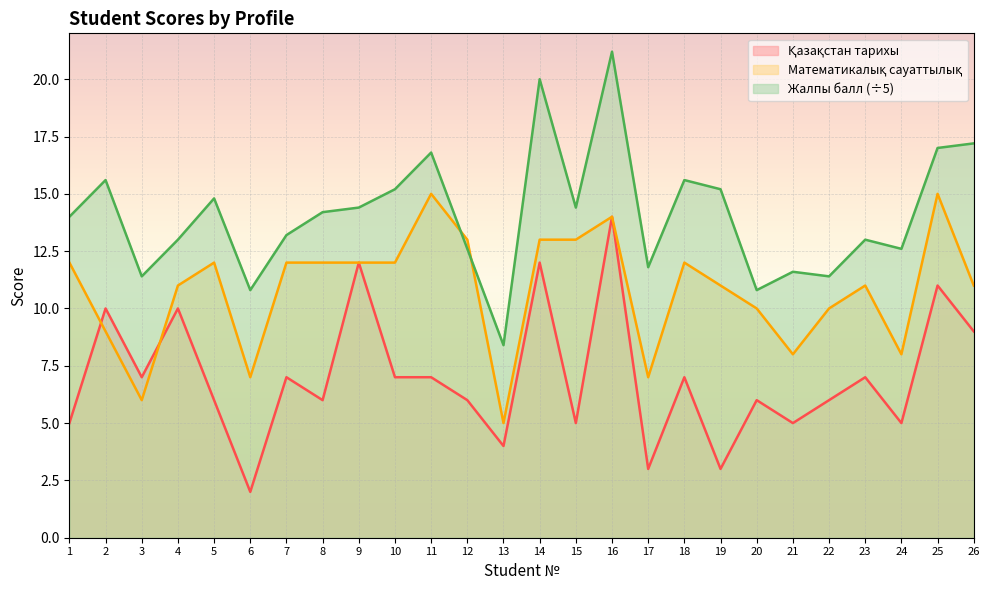

Which category has the highest value across all series?

16